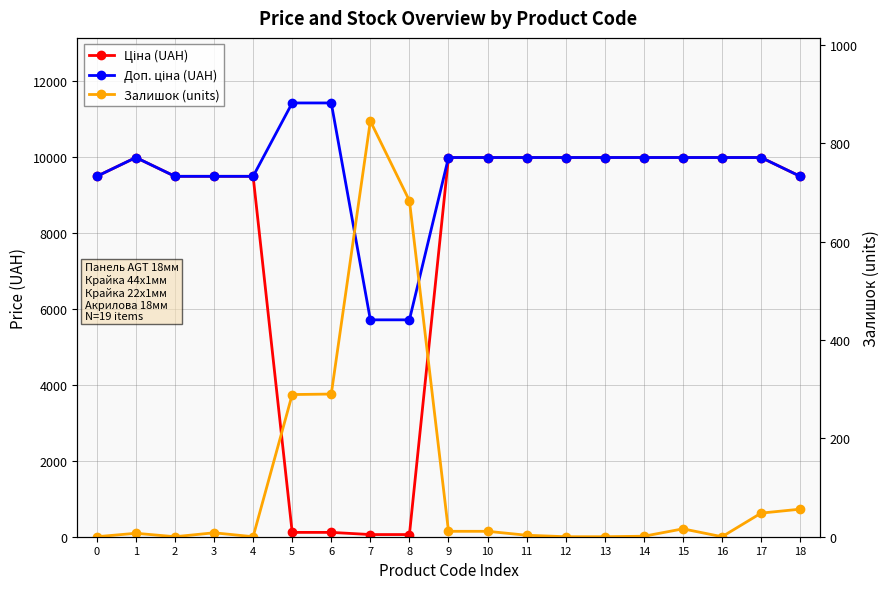

What is the approximate value of Залишок (units) at 1?

7.0